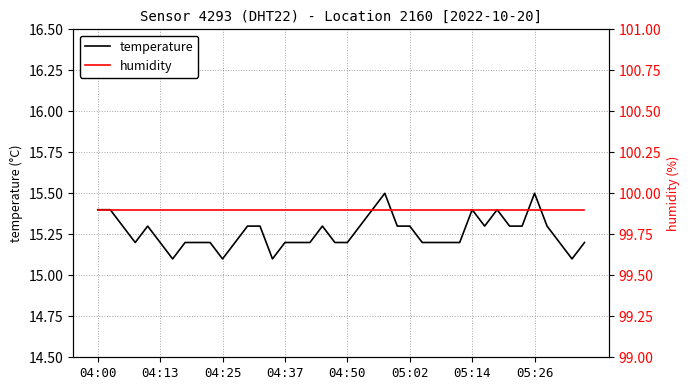

At 04:00, list the series in order from largest to smallest.

humidity, temperature